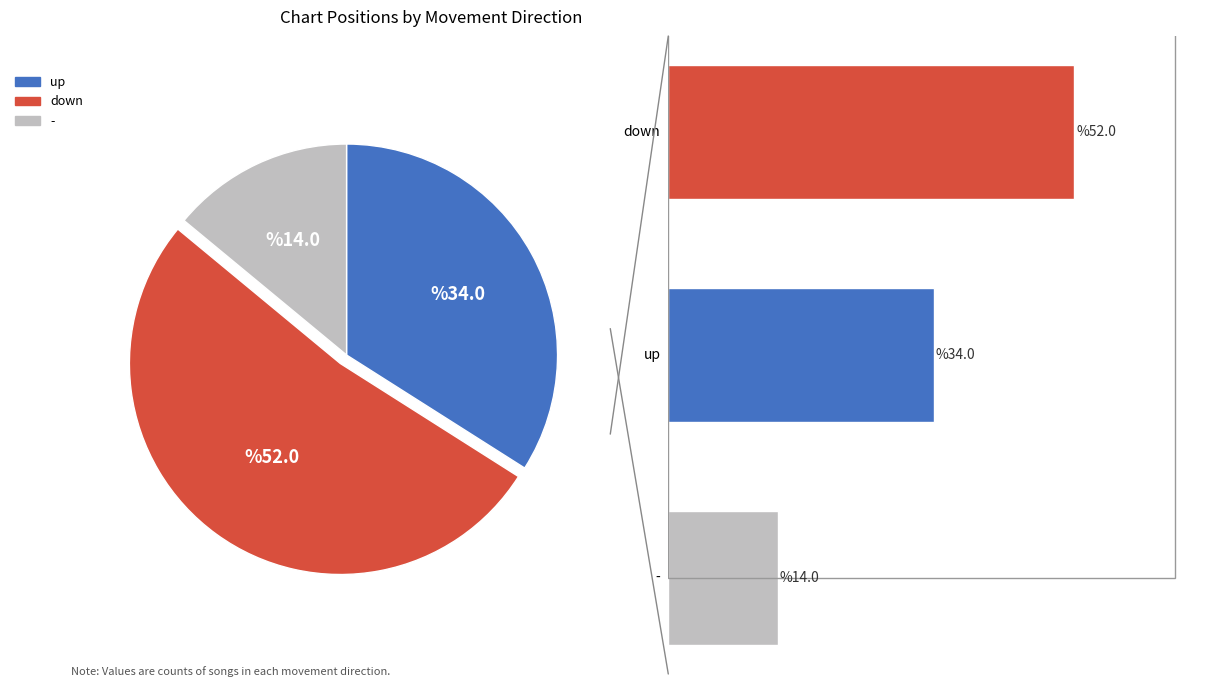

Which slice is the largest?

down